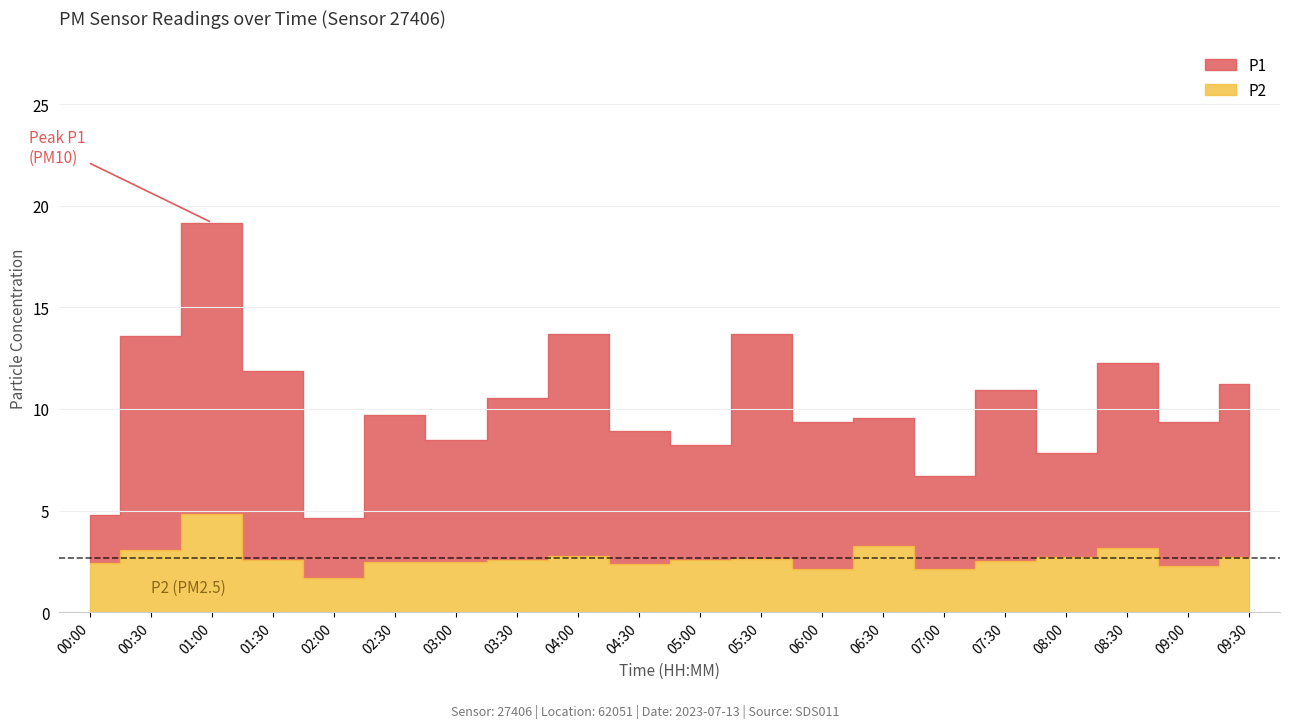

What is the label of the 11th point from the right?

04:30